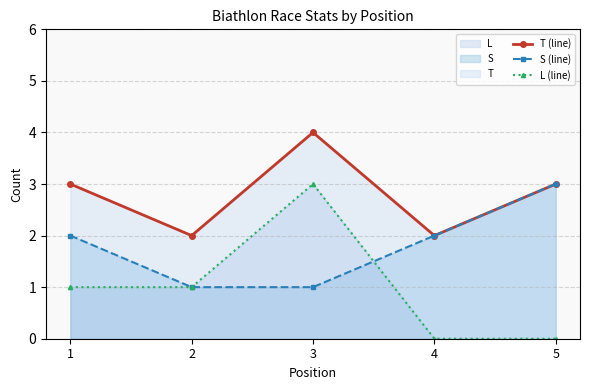

The T (line) series shows 3 at 4. True or false?

False